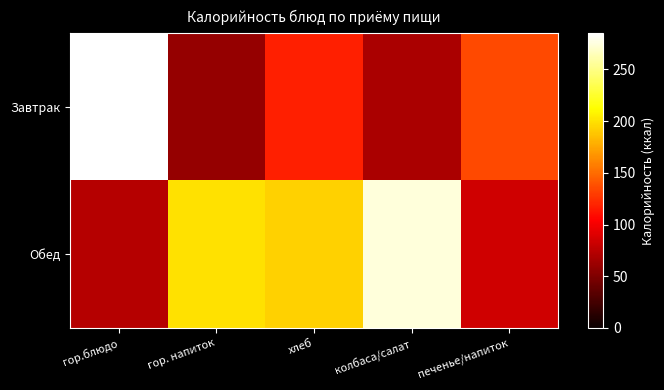

Reading right to left, transcribe all the data shown in this chart.

Завтрак: печенье/напиток=135.0	колбаса/салат=68.4	хлеб=117.5	гор. напиток=60.0	гор.блюдо=285.0
Обед: печенье/напиток=84.4	колбаса/салат=274.6	хлеб=192.9	гор. напиток=199.8	гор.блюдо=73.3